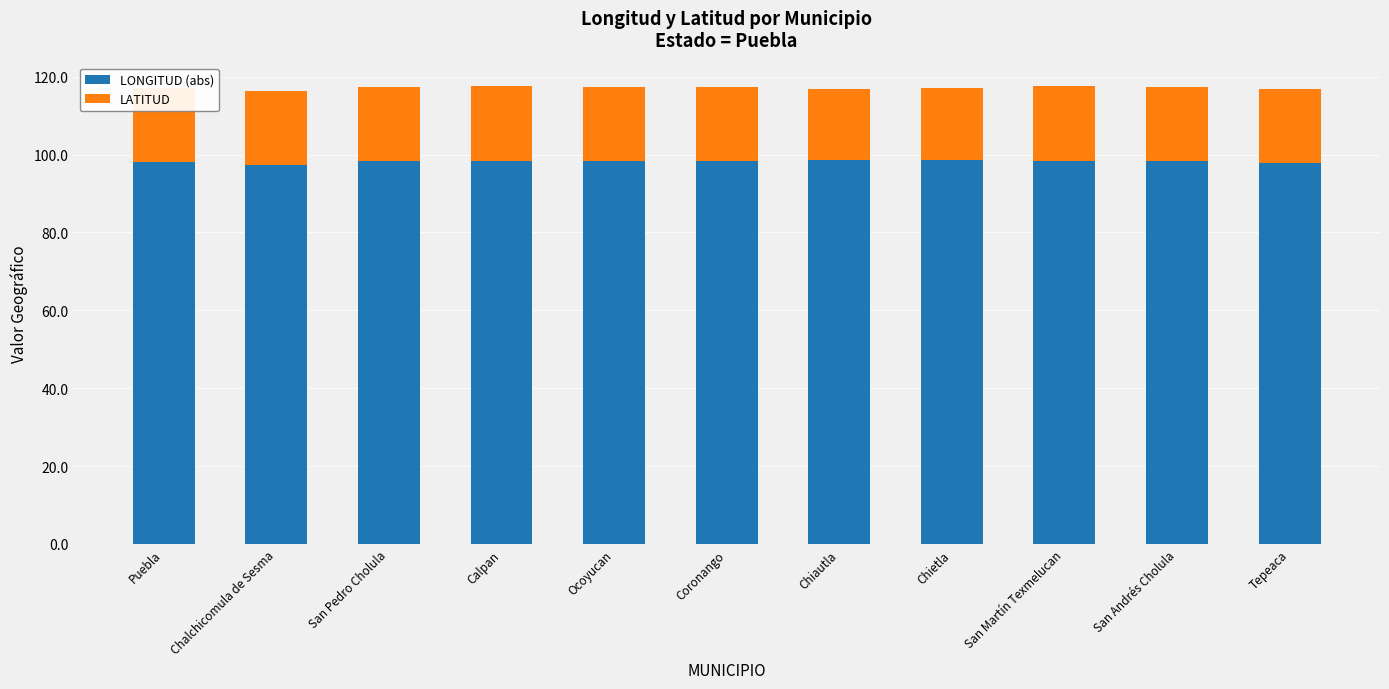

Is it true that LONGITUD (abs) equals 98.5 at Calpan?

True